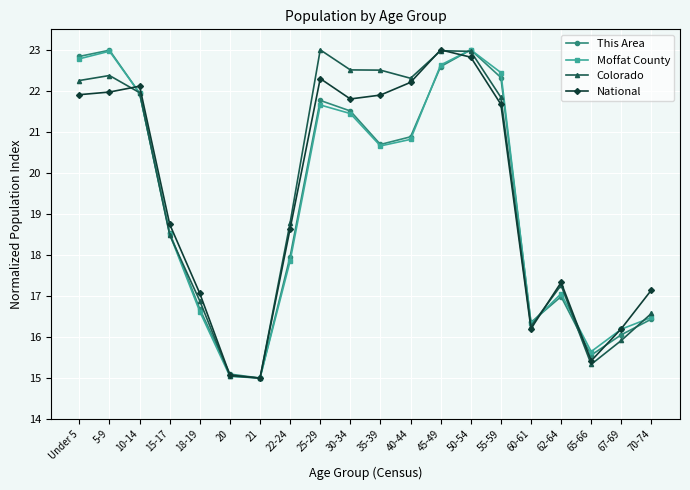

What is the lowest value of the National series?

15.0